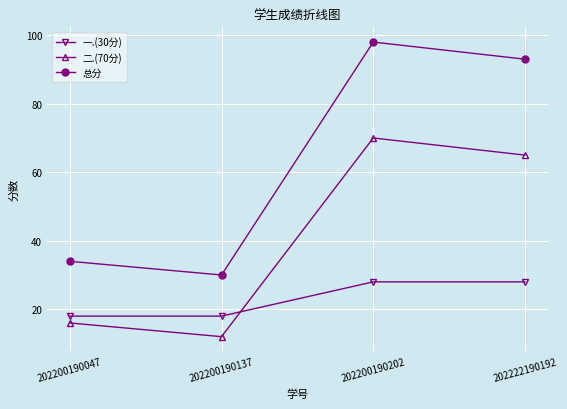

Which series changed the most between 202200190047 and 202200190202?

总分